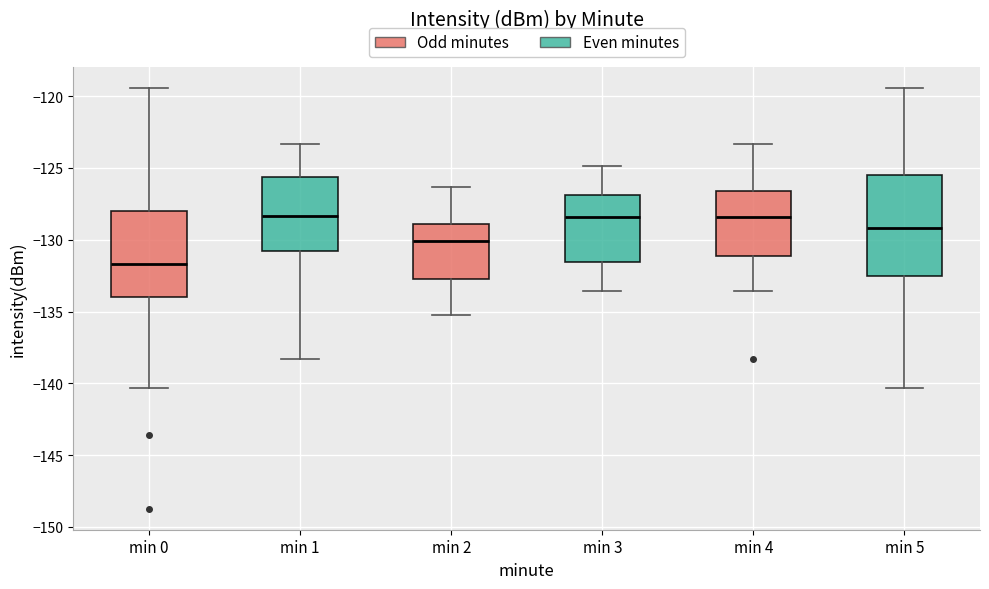

Reading left to right, read every box against the y-axis: the position of its median line, the range the box covers, and the ends of its whiskers. The values are not printed on the chart, so give them approximately, as read against the axis.

min 0: median -131.5, box -134.0 to -128.0, whiskers -140.5 to -119.5
min 1: median -128.5, box -131.0 to -125.5, whiskers -138.5 to -123.5
min 2: median -130.0, box -133.0 to -129.0, whiskers -135.0 to -126.5
min 3: median -128.5, box -131.5 to -127.0, whiskers -133.5 to -125.0
min 4: median -128.5, box -131.0 to -126.5, whiskers -133.5 to -123.5
min 5: median -129.0, box -132.5 to -125.5, whiskers -140.5 to -119.5